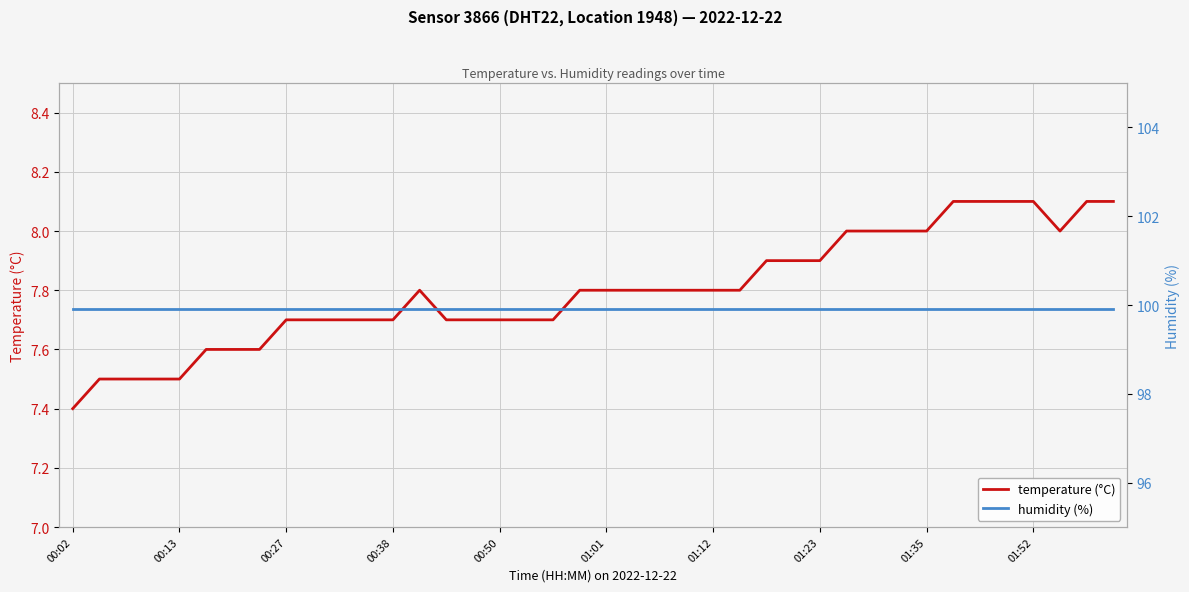

At how many categories does at least one series exceed 51?

40